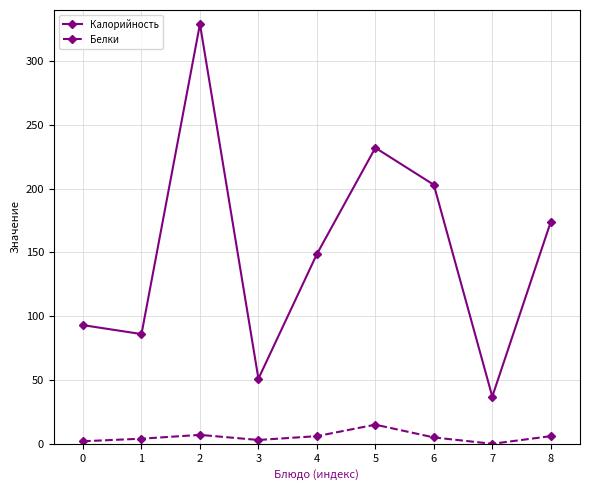

How many lines are shown in the chart?

2